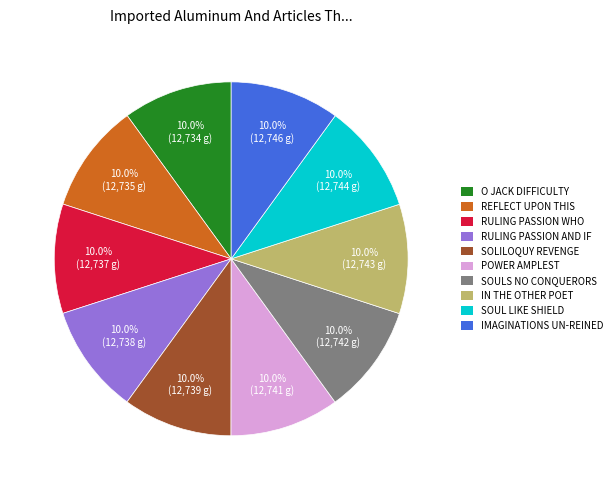

Is there a majority slice in this chart?

No